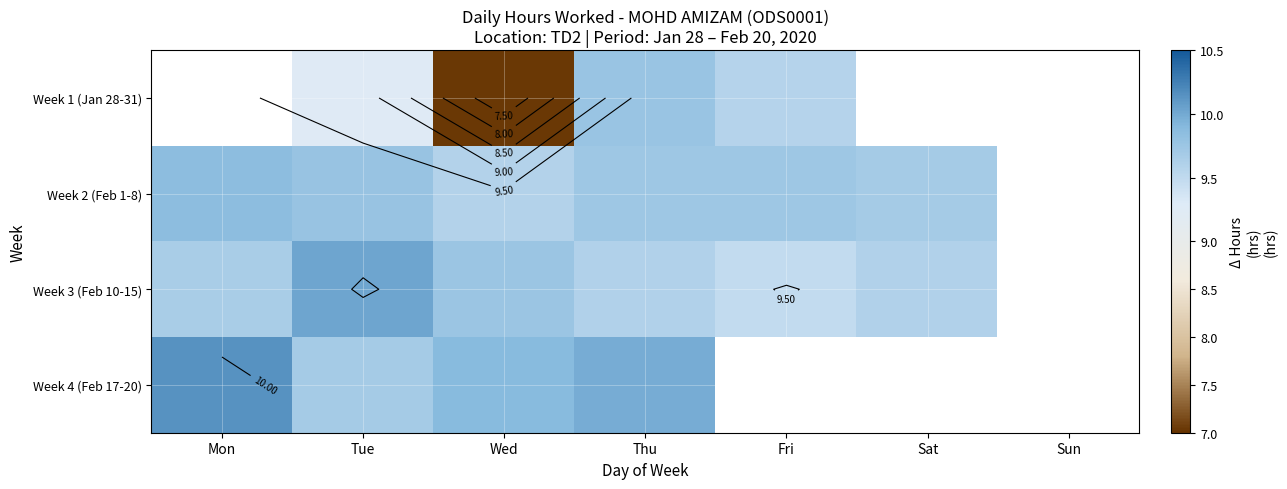

Which label corresponds to the largest value in the chart?

Mon